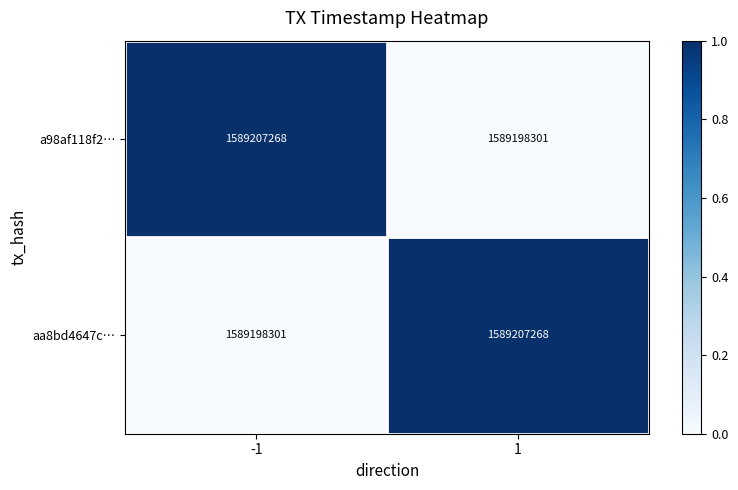

What is the total value across all series at 1?

3178405569